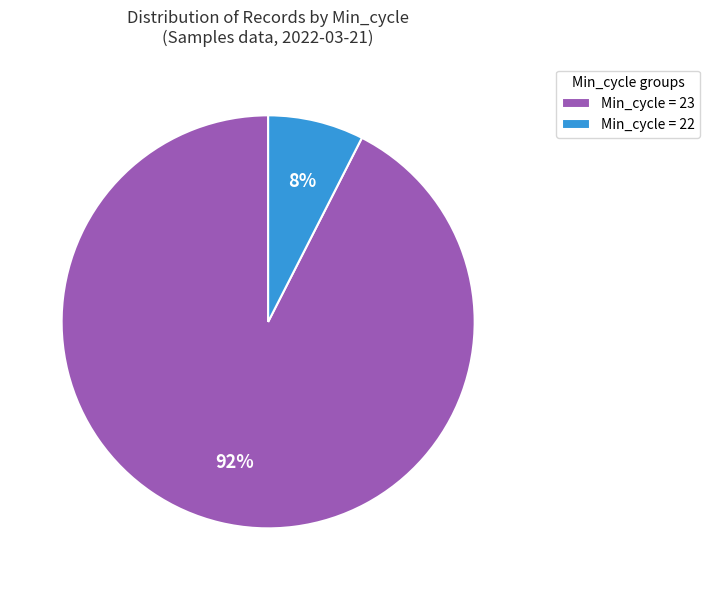

True or false: Min_cycle = 23 accounts for 92% of the total.

True